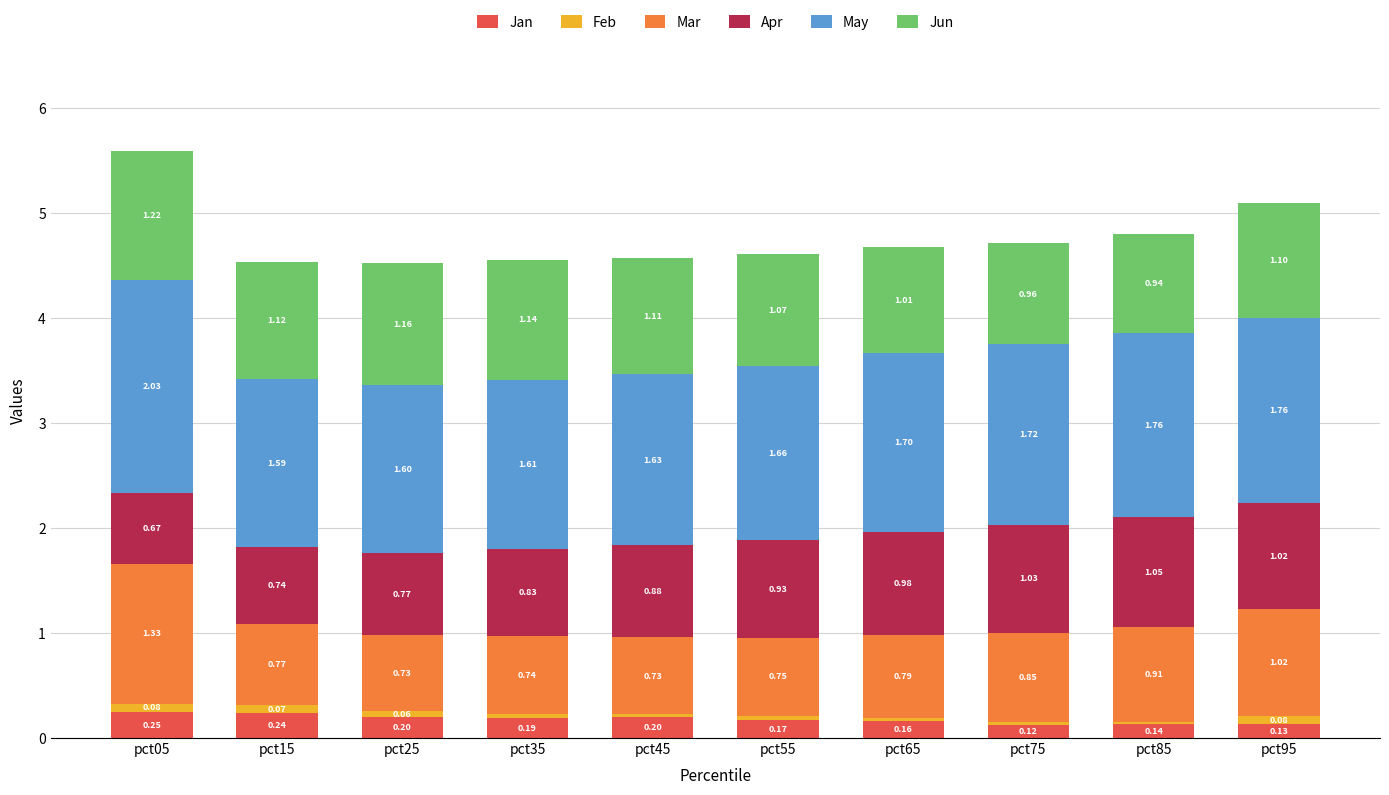

At which category is the sum across all series the highest?

pct05